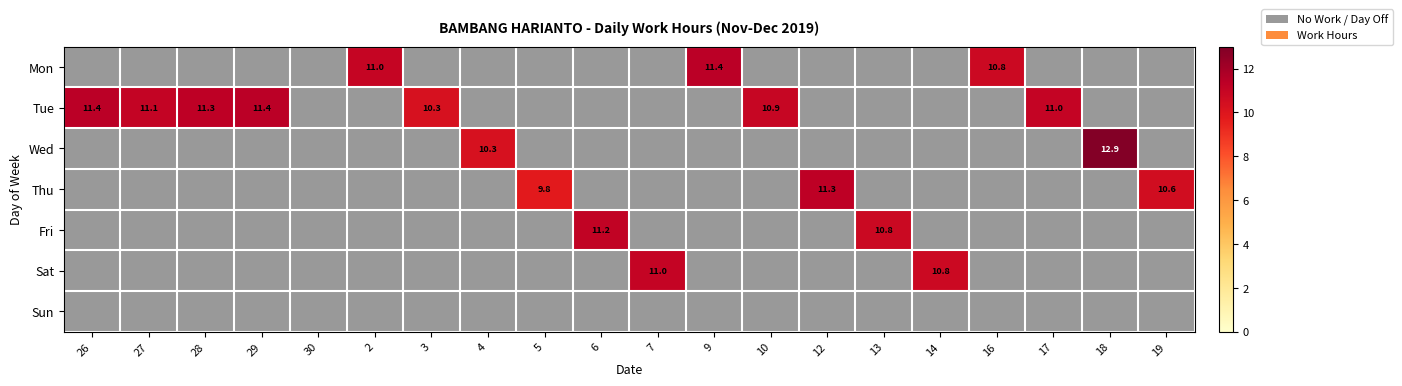

Which series changed the most between 13 and 19?

Fri